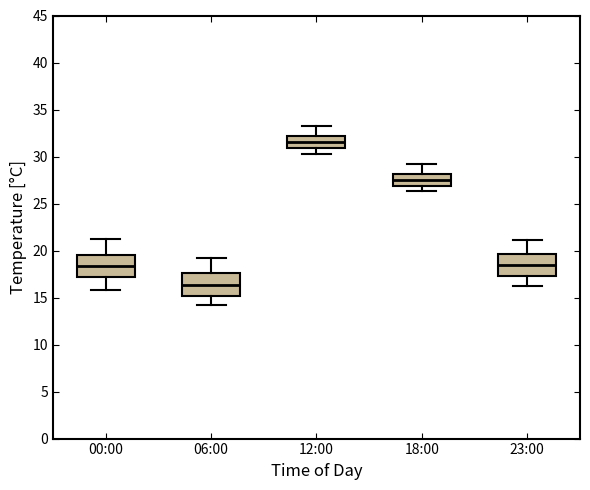

Reading left to right, transcribe this box plot: for each box, give where its median line is, the range the box spans, and where its two whiskers end, as read against the y-axis. The values are not printed on the chart, so give them approximately, as read against the axis.

00:00: median 18.5, box 17.0 to 19.5, whiskers 16.0 to 21.0
06:00: median 16.5, box 15.0 to 17.5, whiskers 14.0 to 19.0
12:00: median 31.5, box 31.0 to 32.0, whiskers 30.5 to 33.0
18:00: median 27.5, box 27.0 to 28.0, whiskers 26.5 to 29.0
23:00: median 18.5, box 17.5 to 19.5, whiskers 16.0 to 21.0